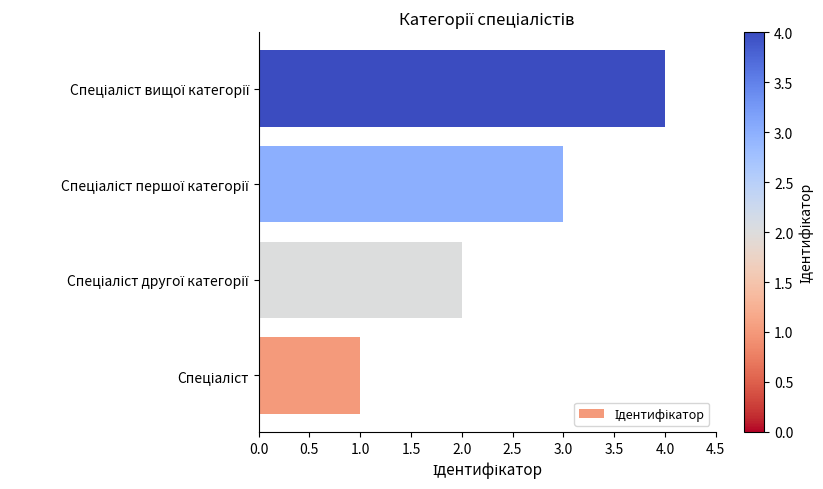

What is the maximum value shown in the chart?

4